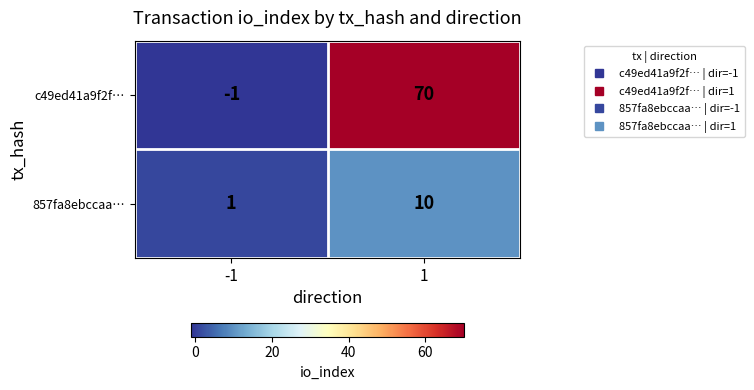

Reading left to right, extract all data points from this chart.

c49ed41a9f2f…: -1	70
857fa8ebccaa…: 1	10